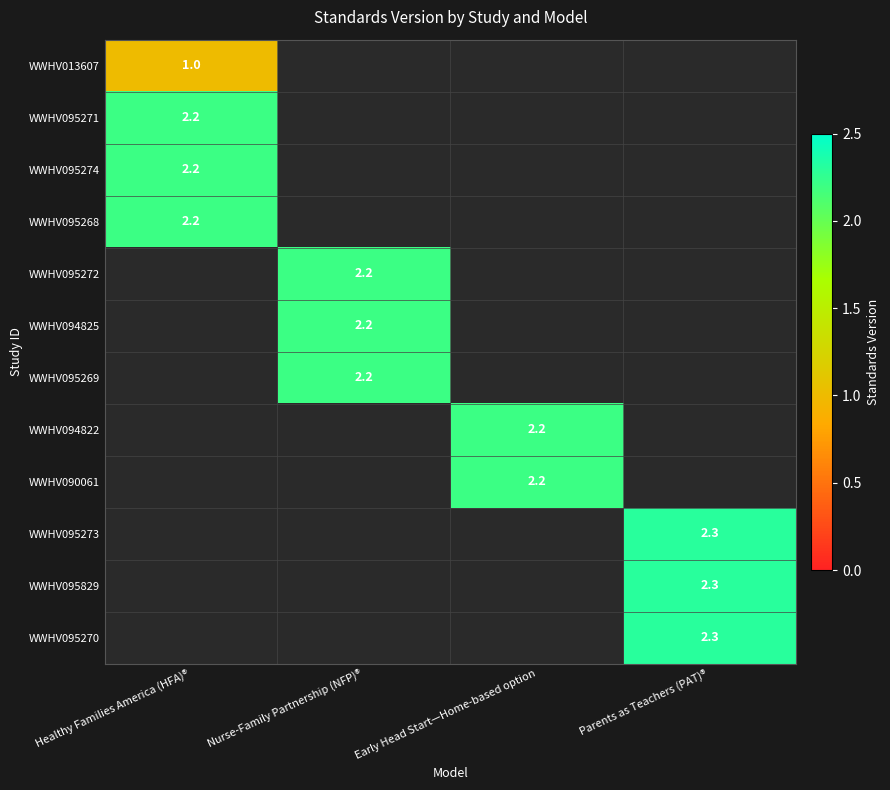

What is the total value across all series at Nurse-Family Partnership (NFP)®?

6.6